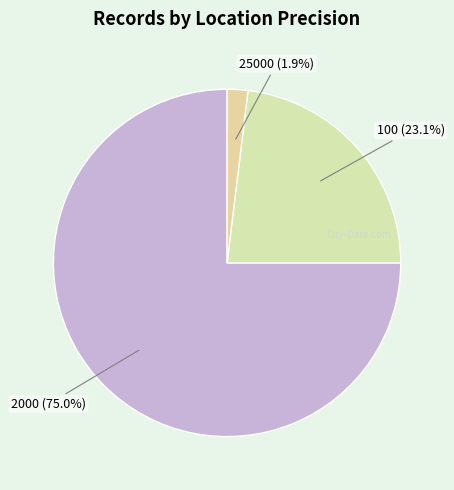

What is the smallest slice in the pie chart?

25000